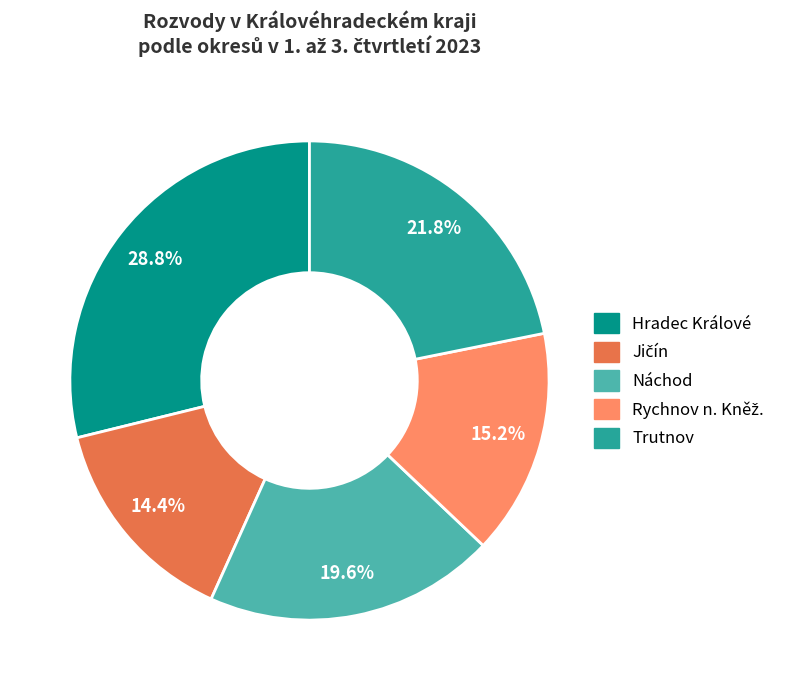

Which has a higher value, Hradec Králové or Náchod?

Hradec Králové